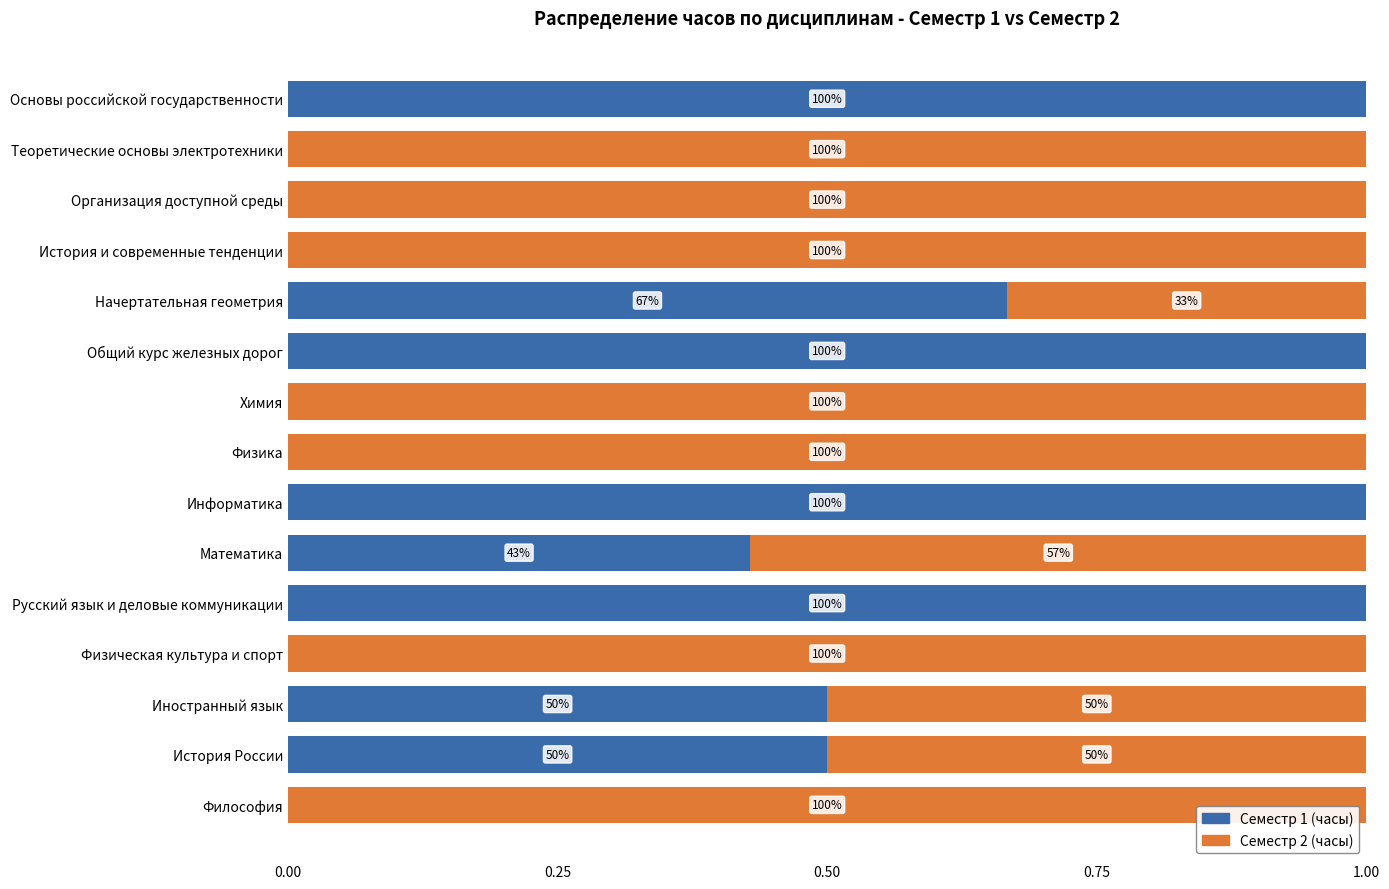

List the series in order of their overall mean, lowest first.

Семестр 1 (часы), Семестр 2 (часы)